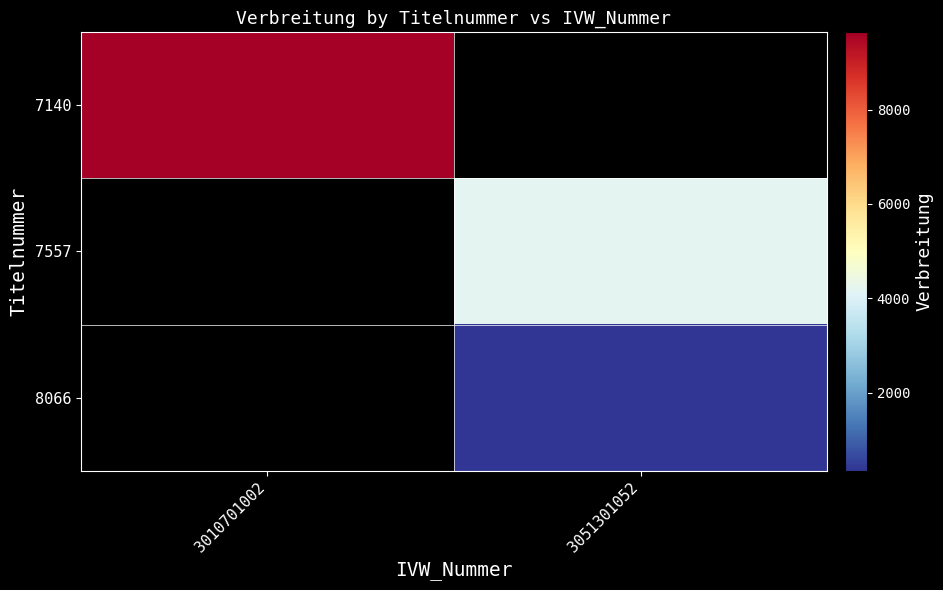

Is the value of 7557 at 3010701002 greater than the value of 8066 at 3010701002?

No